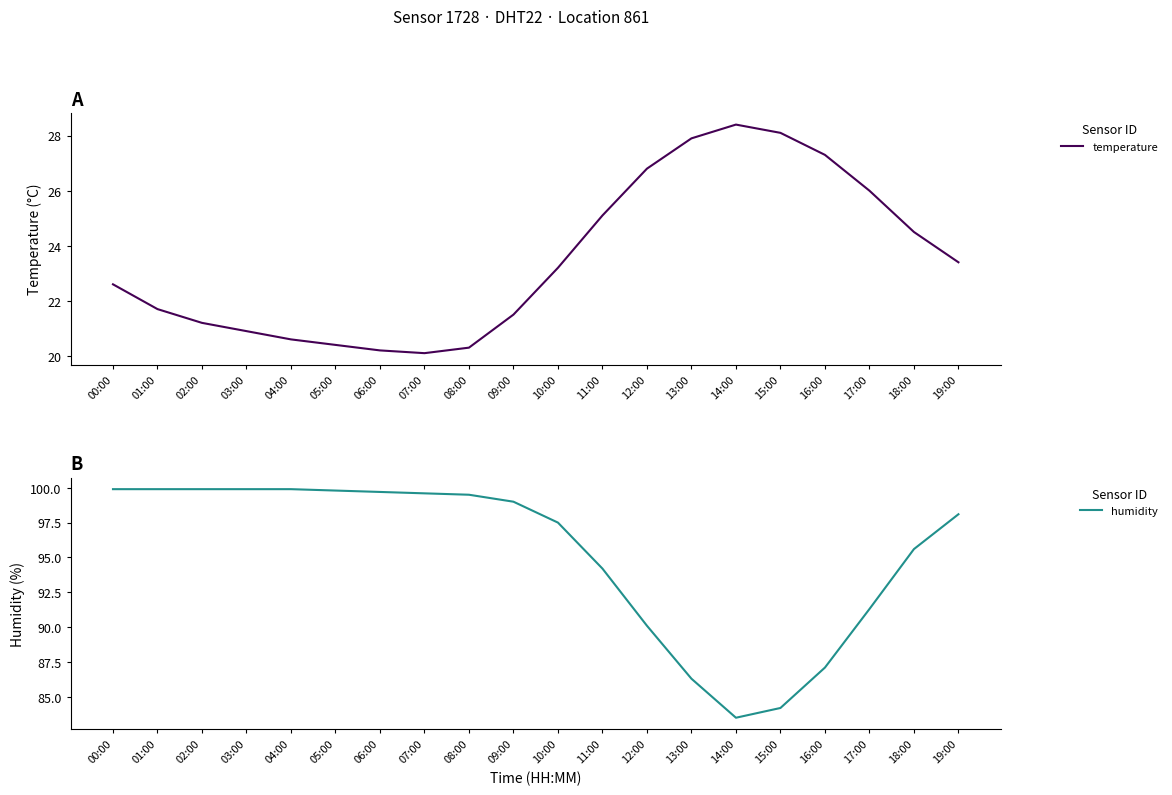

What is the difference between the maximum and second lowest values in the humidity series?

15.7